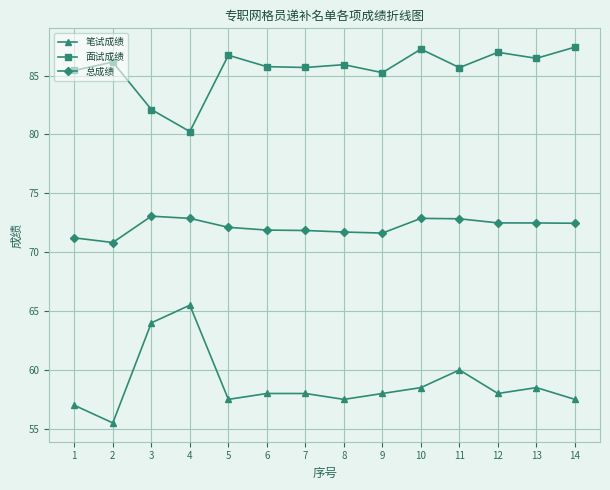

How many distinct data groups are displayed?

3